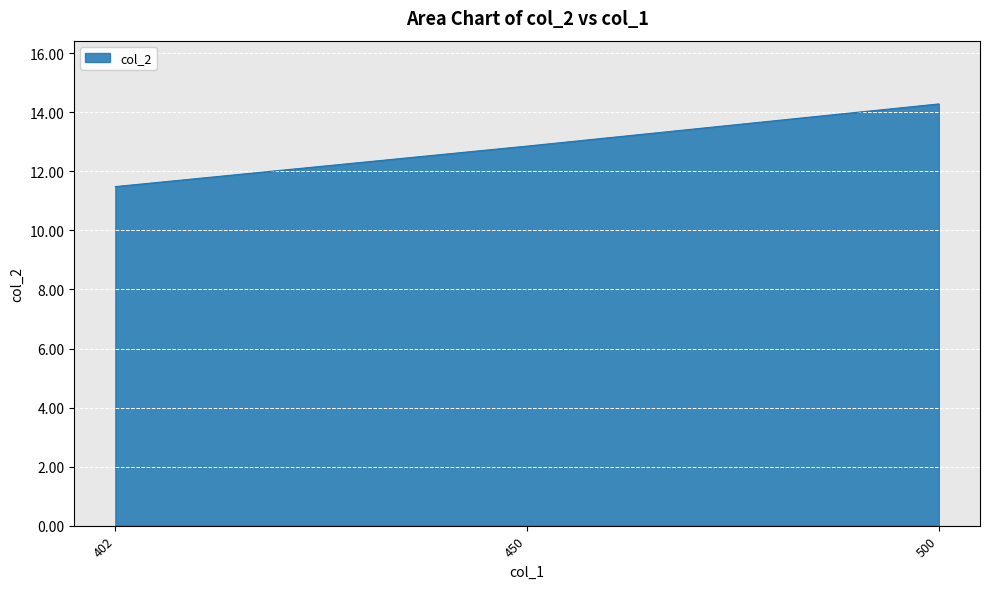

Which label corresponds to the smallest value in the chart?

402